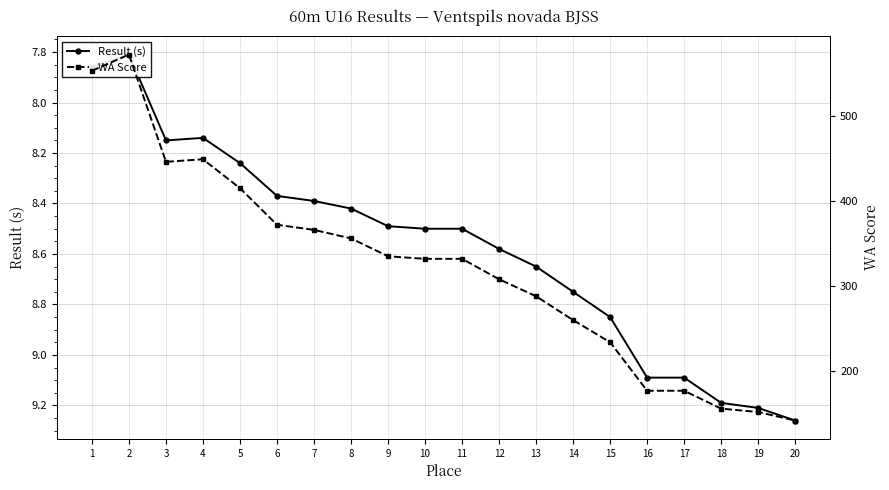

At which category does Result (s) reach its first local valley?

2